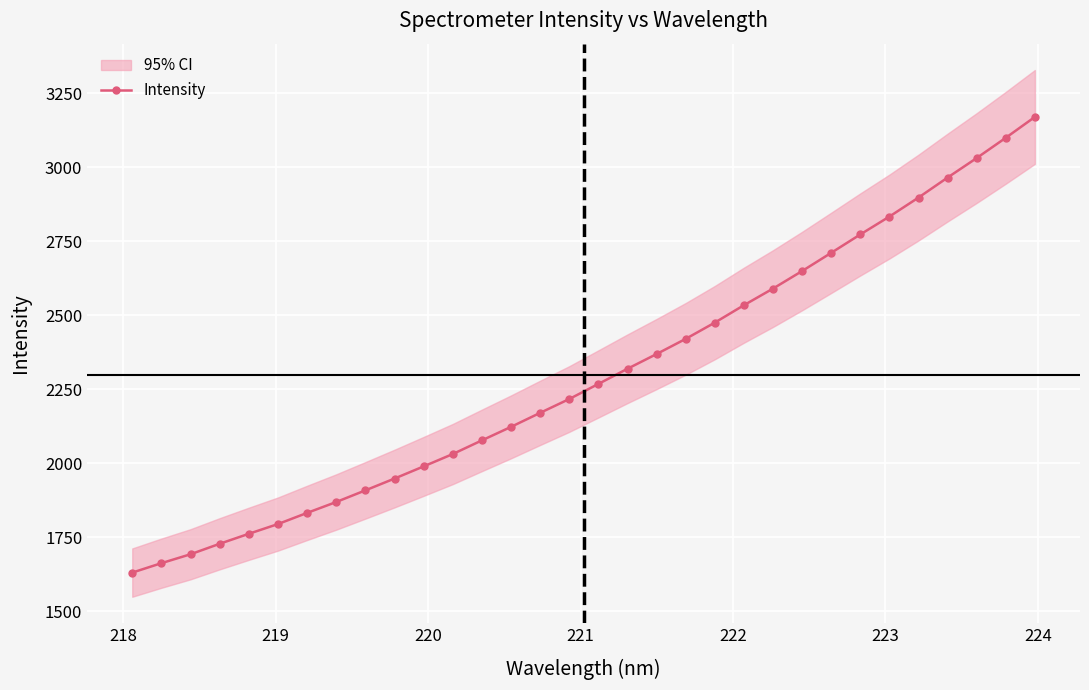

What is the greatest value displayed?

3169.4